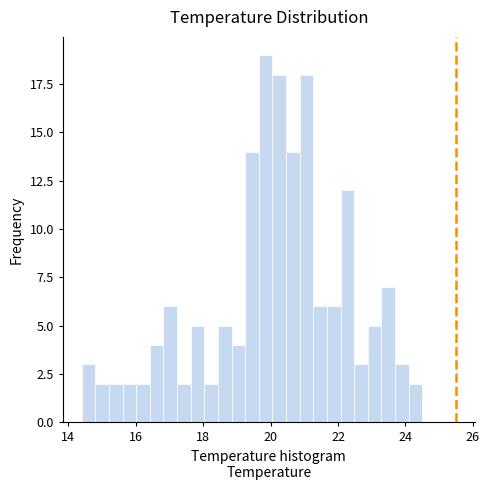

Read against the x-axis, roughly where is the centre of the tallest bar?

19.8